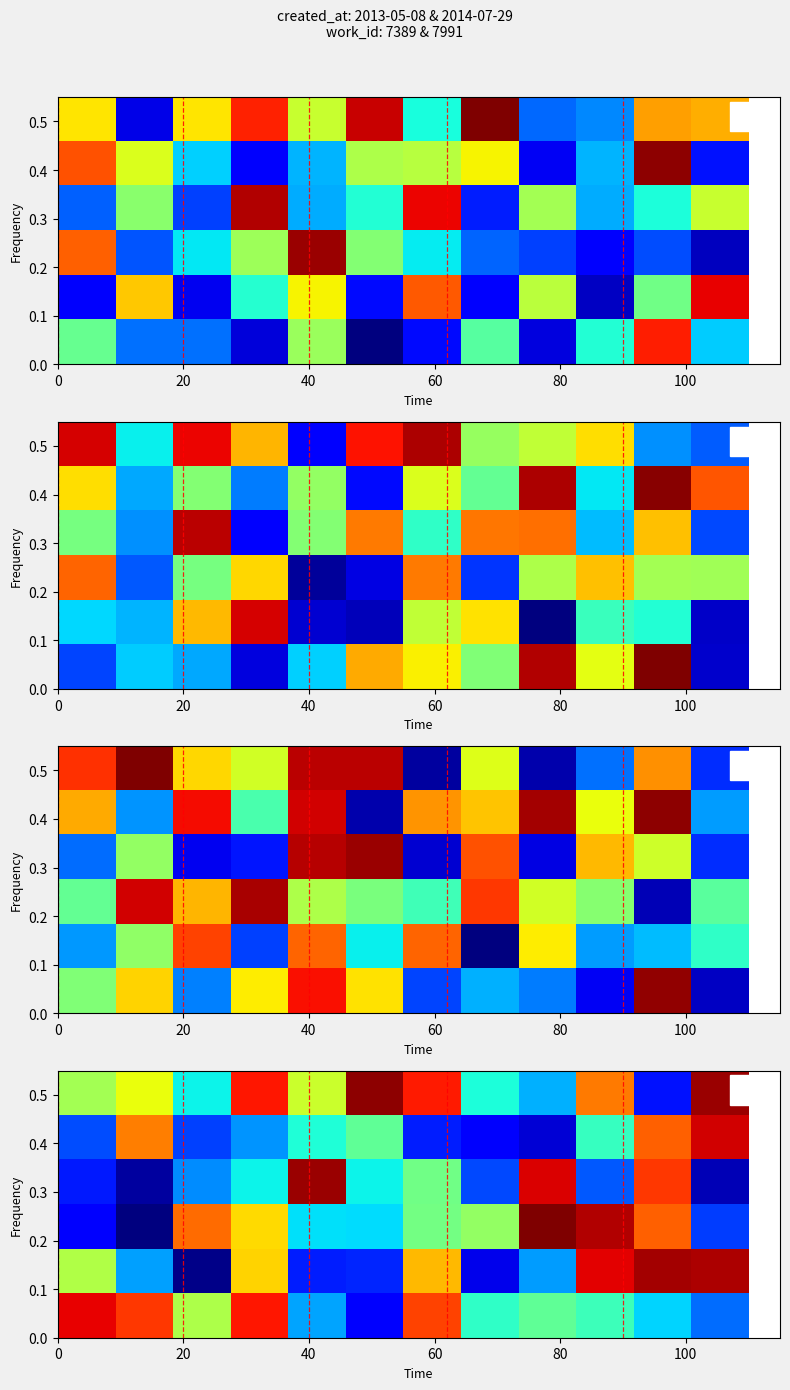

What is the maximum value shown in the chart?

2.3